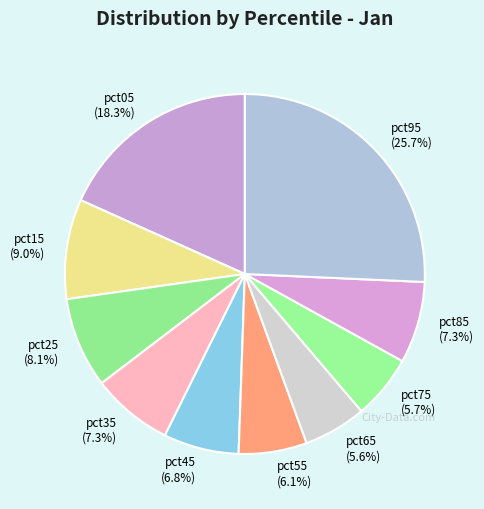

Between pct25 and pct05, which is larger?

pct05